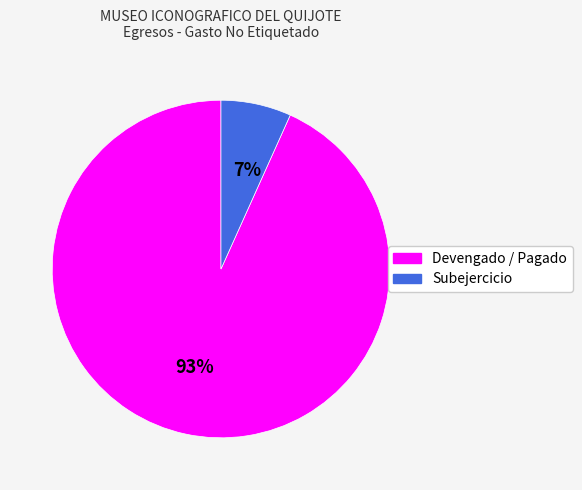

To the nearest percent, what is the average slice percentage?

50%